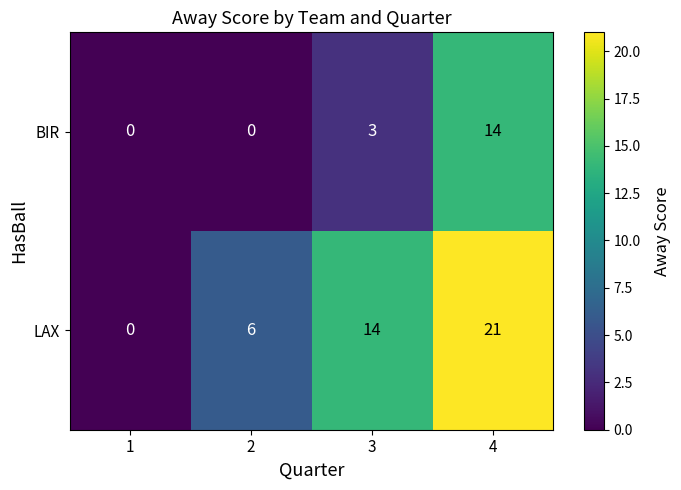

Which series has the largest range (max minus min)?

LAX